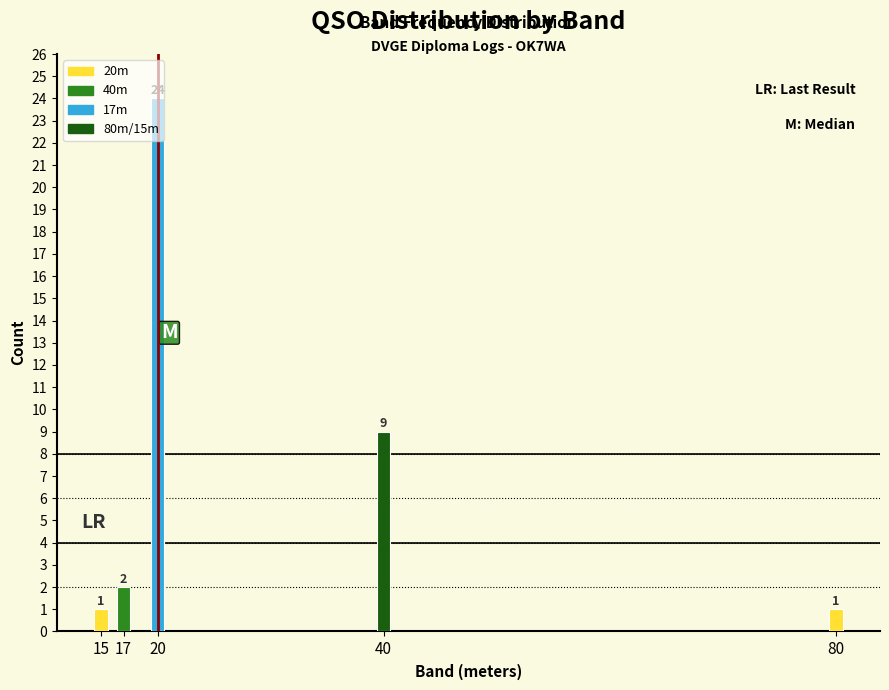

What value does the data have at 40, to the nearest 5?

10